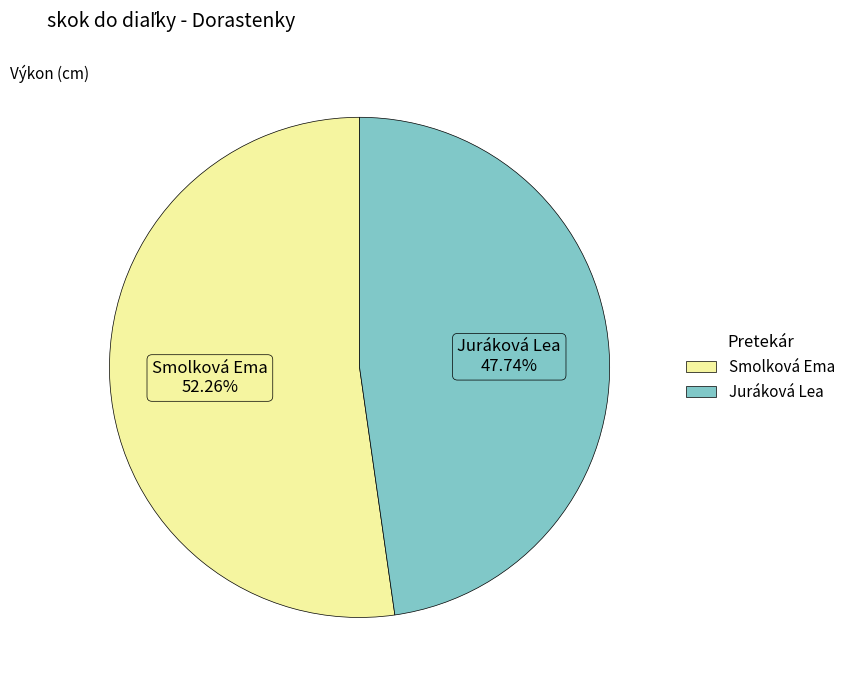

How many slices are in this pie chart?

2